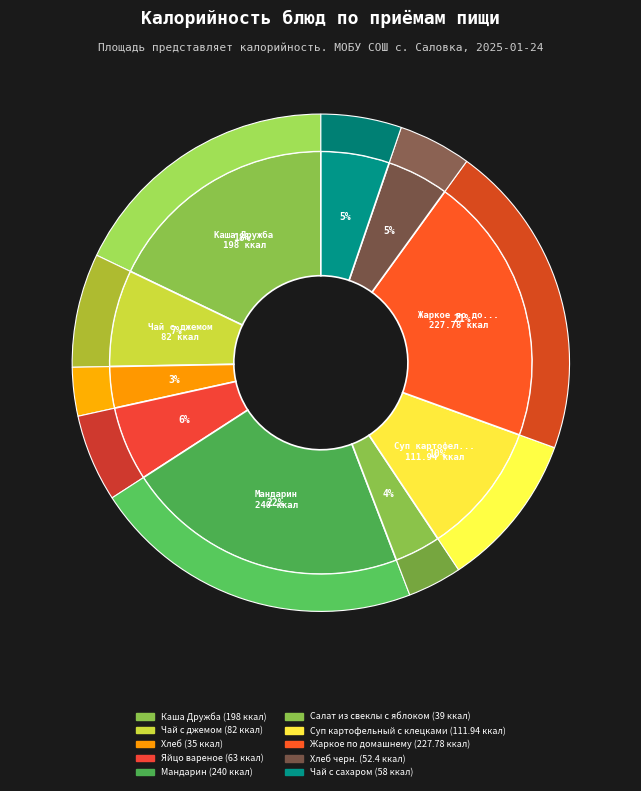

What is the smallest slice in the pie chart?

Хлеб